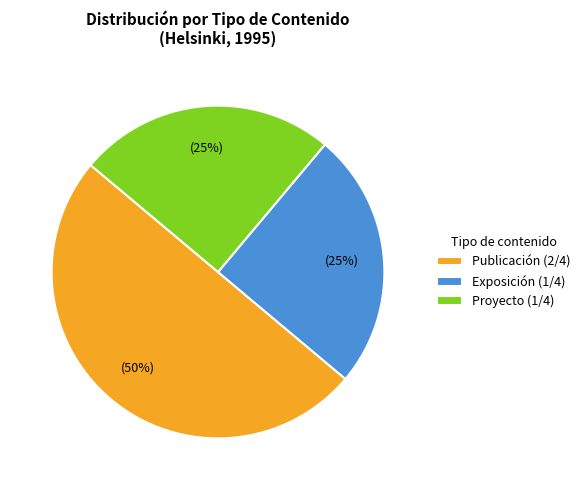

Is it true that Exposición (1/4) is 25% of the pie?

True